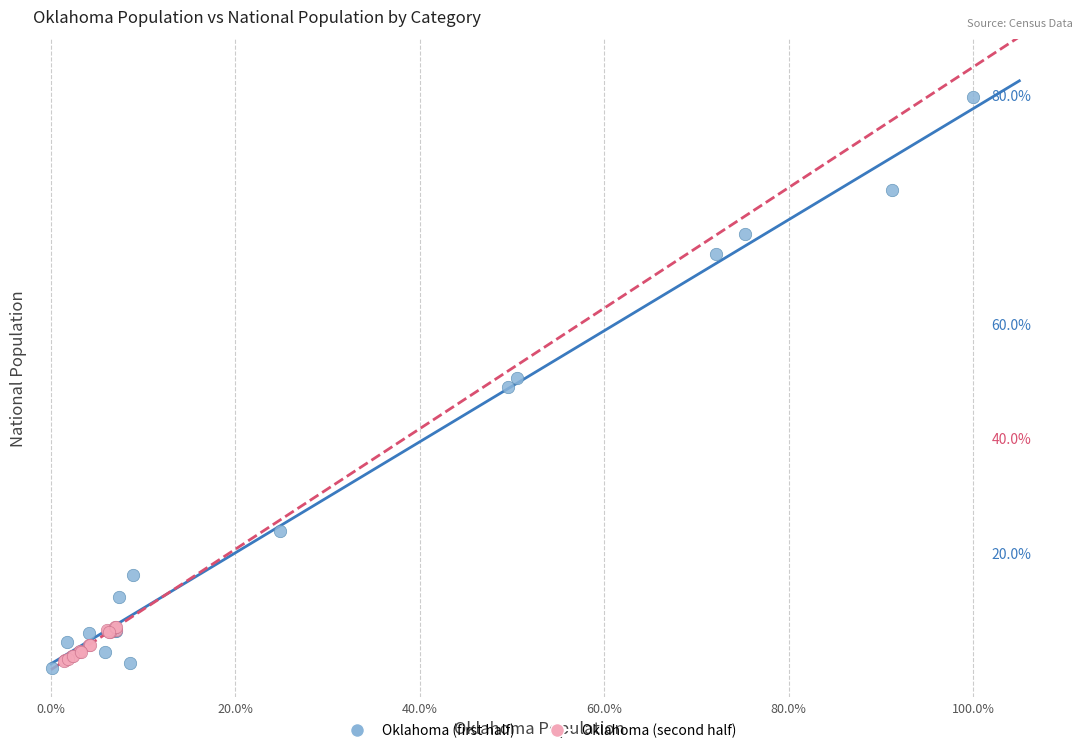

What are all the series names shown in the legend?

Oklahoma (first half), Oklahoma (second half)